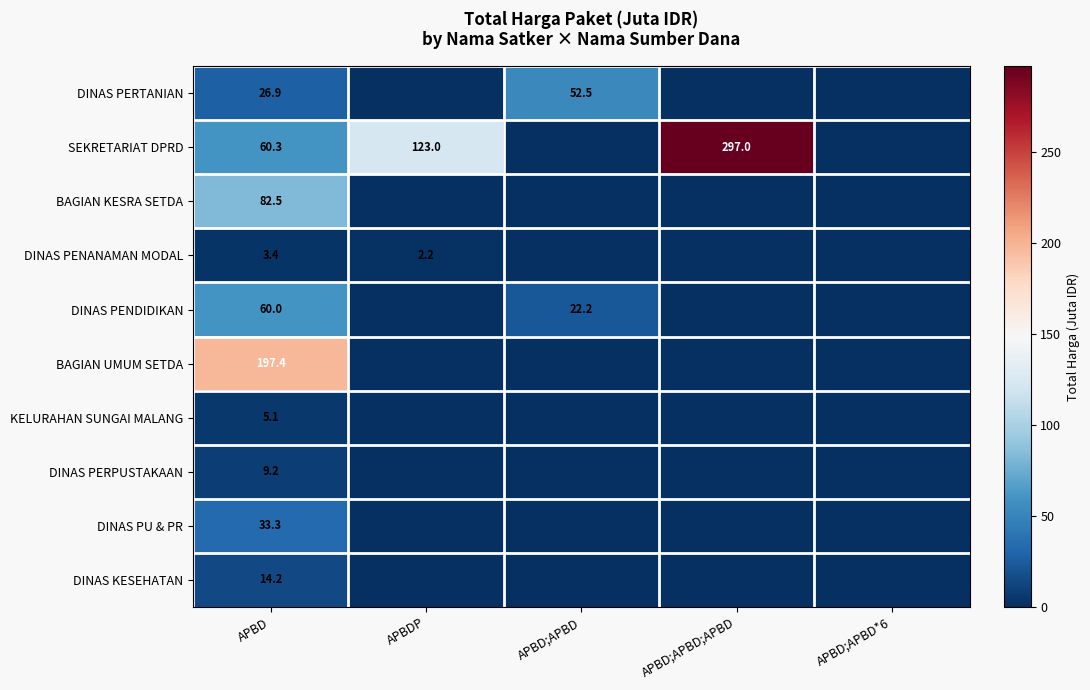

The value of DINAS PENDIDIKAN at APBD is 102.9. True or false?

False